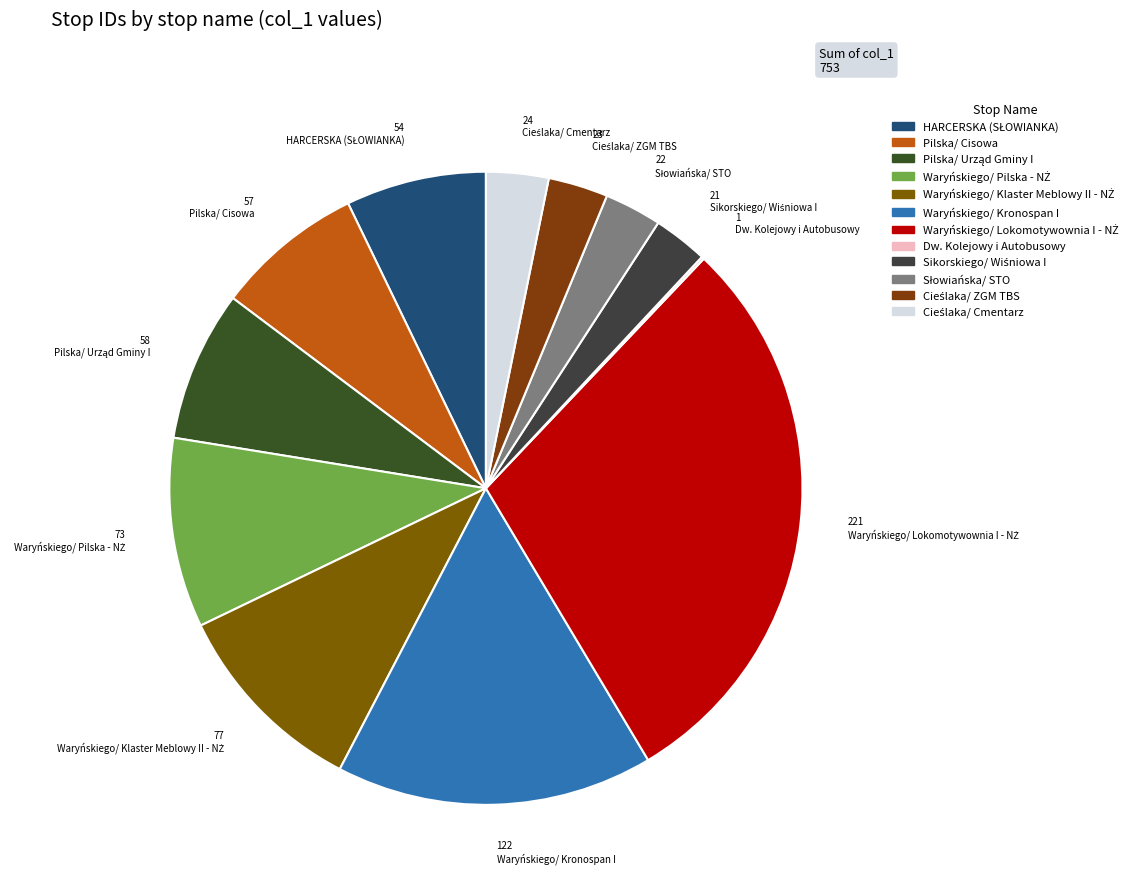

What is the total percentage of Pilska/ Urząd Gminy I and Pilska/ Cisowa?

15.3%